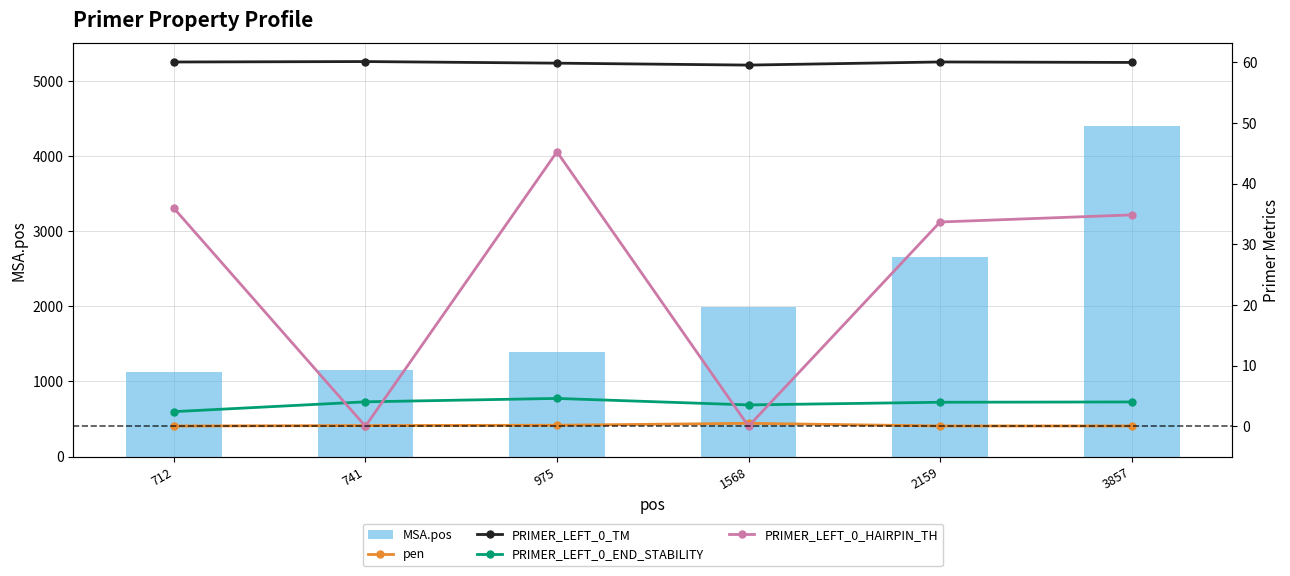

What is the difference between the maximum and minimum values in the MSA.pos series?

3279